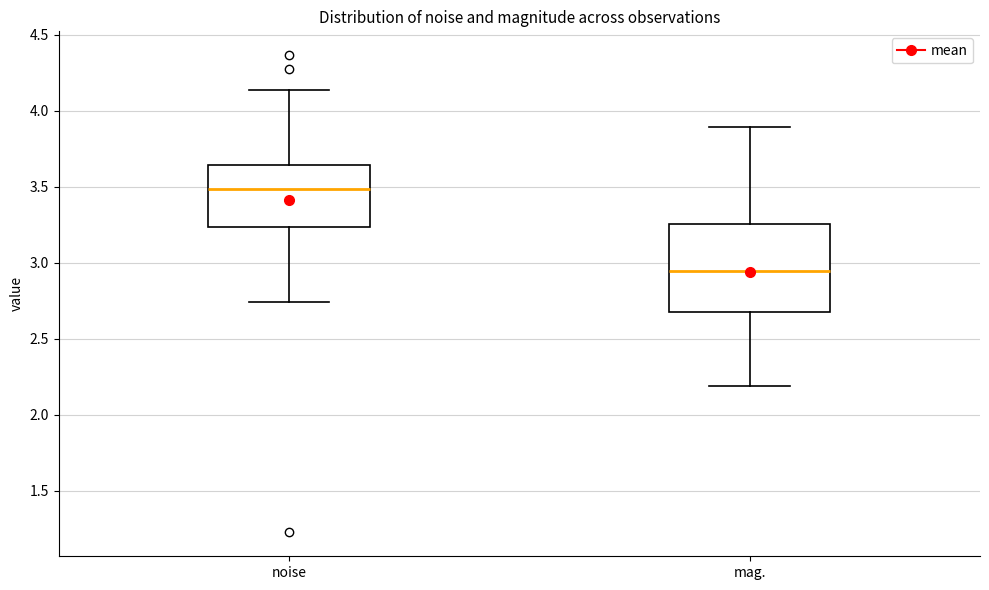

Which box has the highest median line?

noise